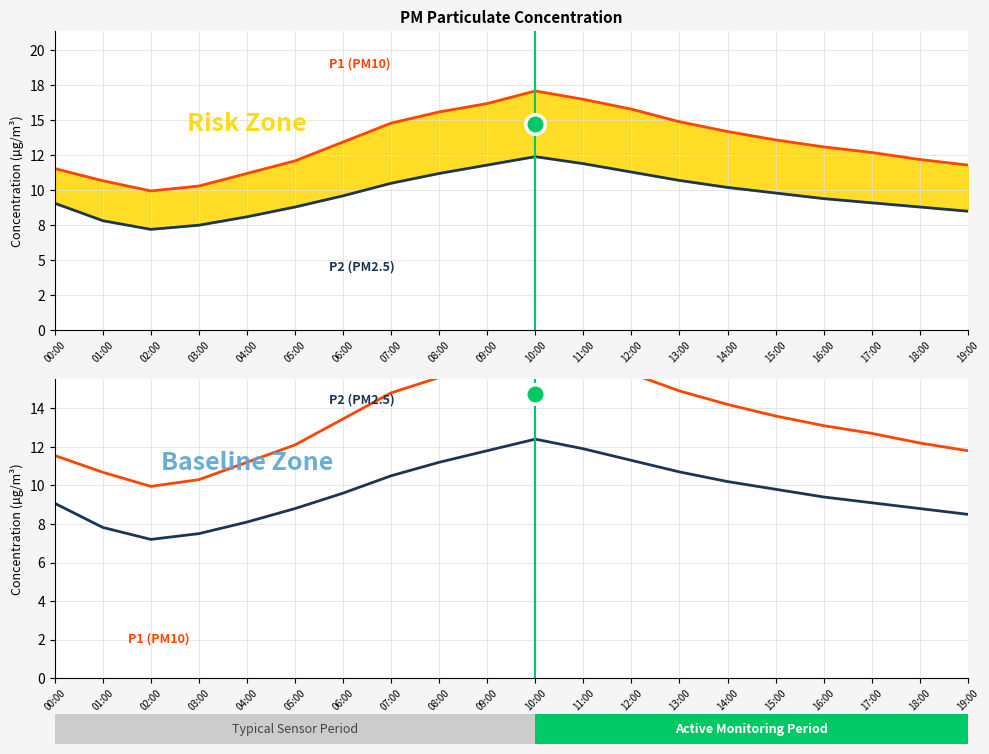

How many lines are shown in the chart?

2